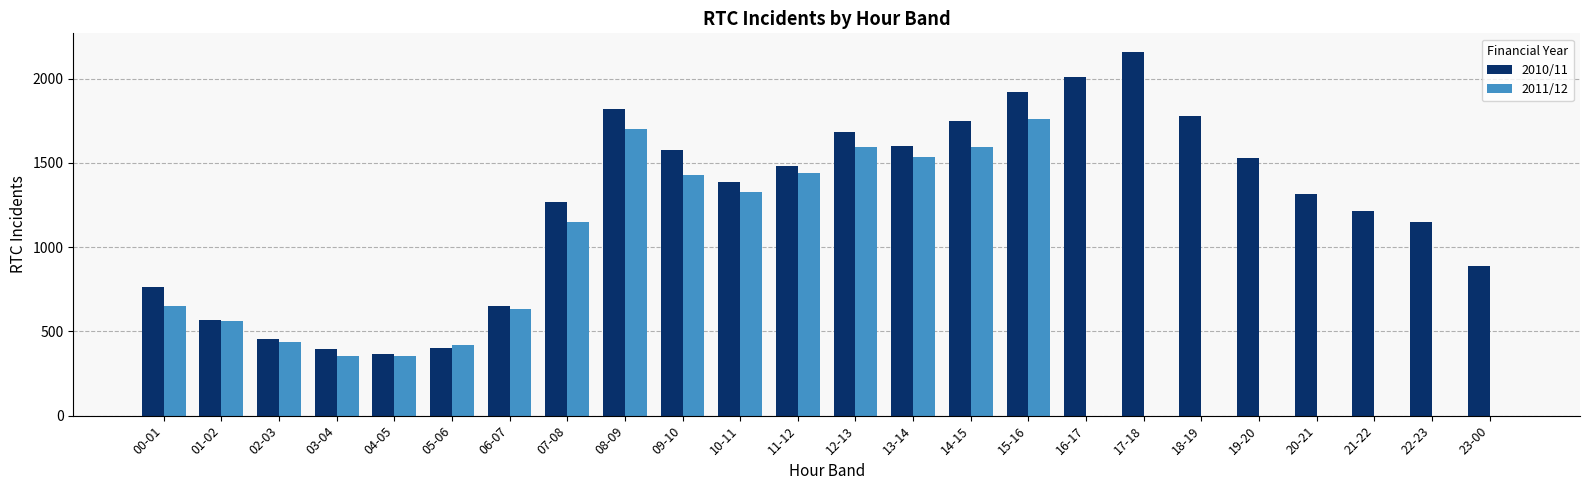

Is it true that 2010/11 equals 2140 at 20-21?

False